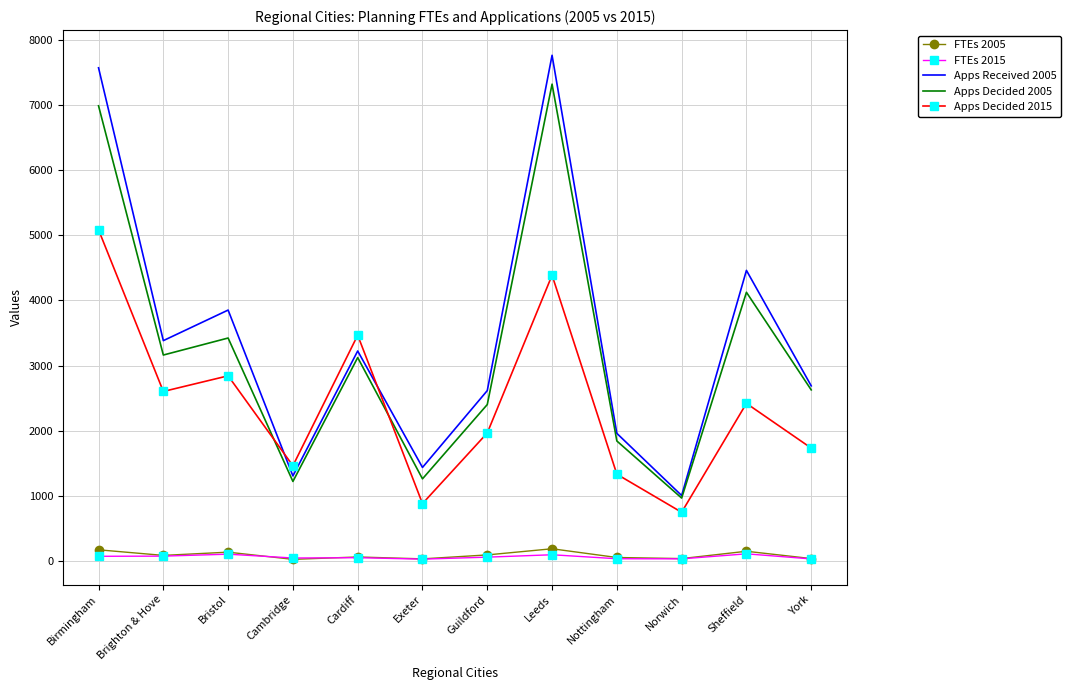

True or false: Apps Decided 2005 has more than 0 points higher than both neighbors.

True